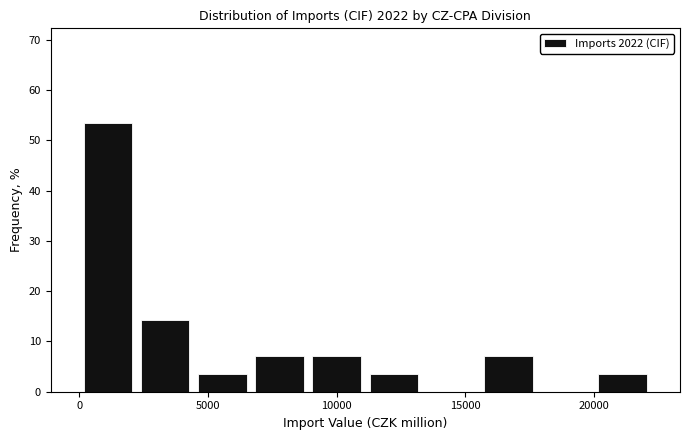

Reading left to right, transcribe this chart: for each bar, give the range it covers on the x-axis and its height. Neither the bar edges nor the heights are printed on the chart, so give them approximately, as read against the axes.

0 to 2000: 54
2000 to 4500: 14
4500 to 6500: 4
6500 to 9000: 7
9000 to 11000: 7
11000 to 13500: 4
13500 to 15500: 0
15500 to 18000: 7
18000 to 20000: 0
20000 to 22000: 4